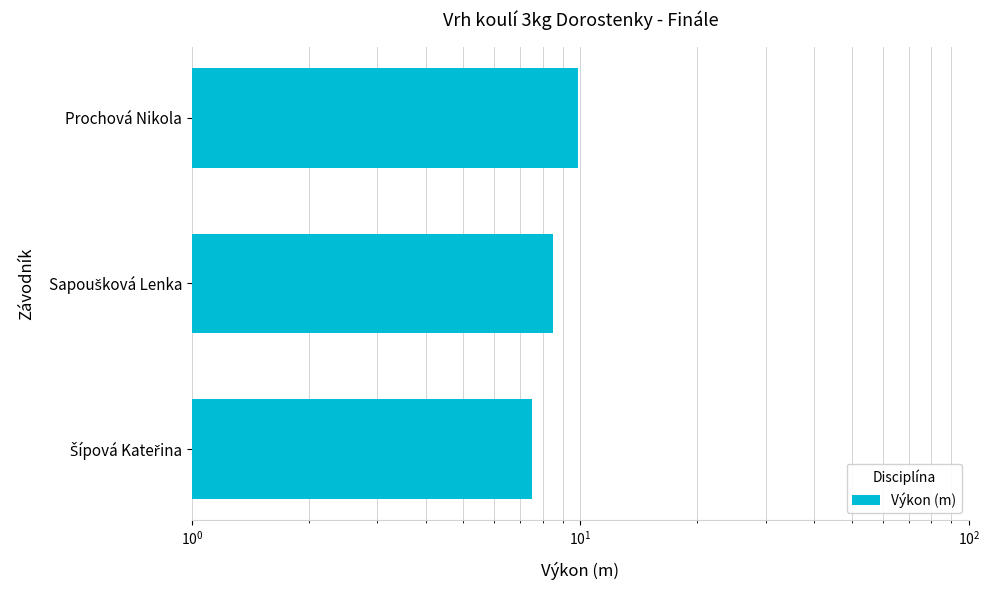

How many data points are less than 8?

1